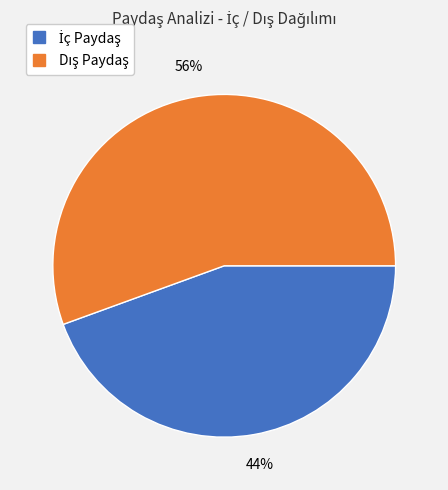

Does any single category account for the majority?

Yes